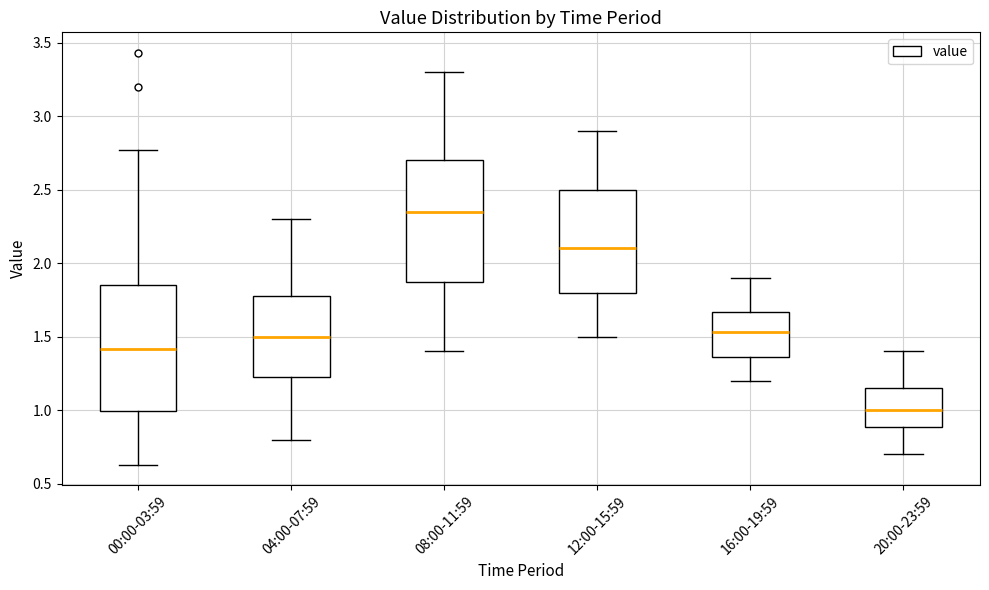

Which box's median line is the lowest?

20:00-23:59